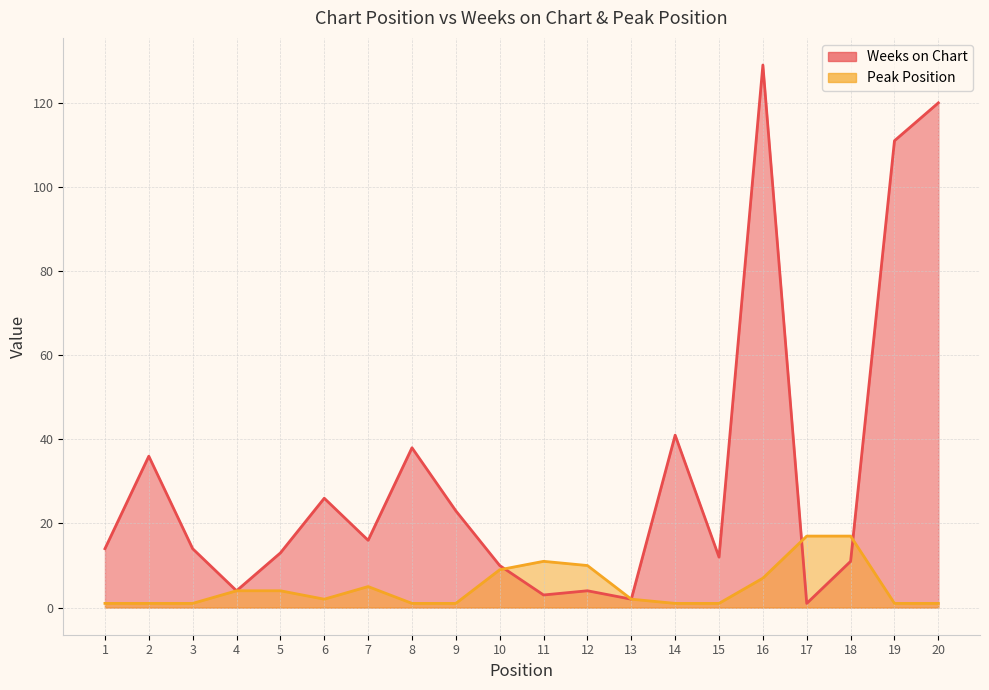

Reading left to right, transcribe all the data shown in this chart.

Weeks on Chart: 14	36	14	4	13	26	16	38	23	10	3	4	2	41	12	129	1	11	111	120
Peak Position: 1	1	1	4	4	2	5	1	1	9	11	10	2	1	1	7	17	17	1	1